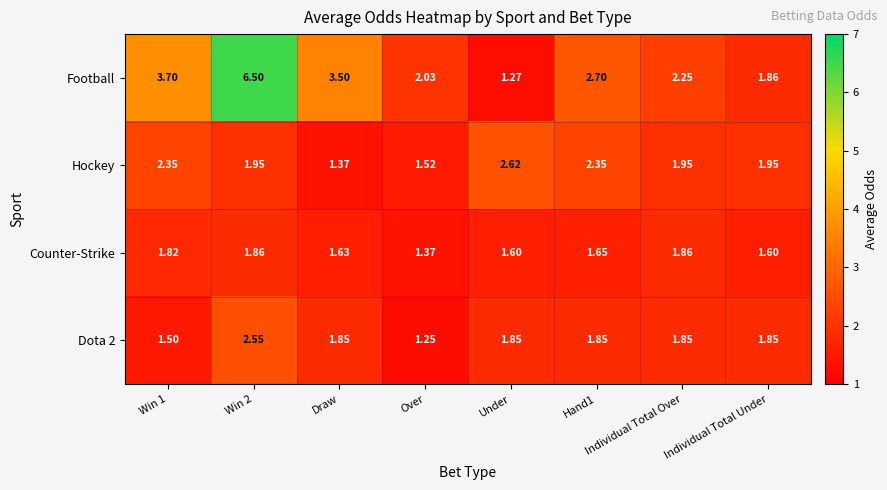

What is the maximum value shown in the chart?

6.5